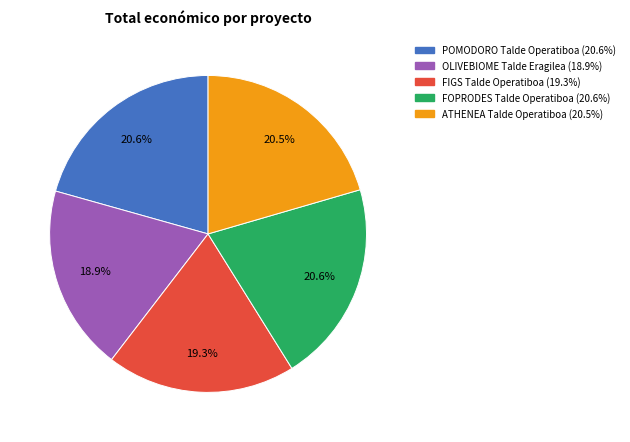

To the nearest percent, what is the difference between the largest and smallest slice percentages?

2%